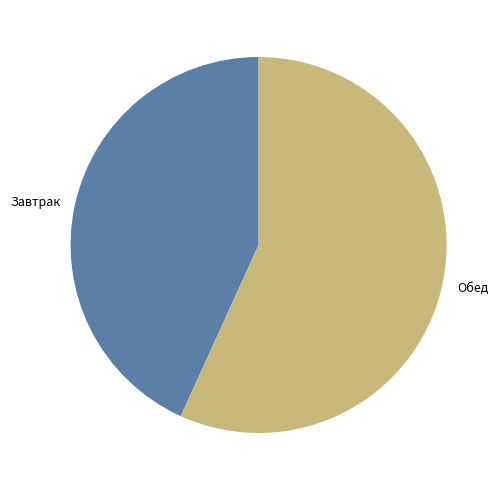

What is the smallest slice in the pie chart?

Завтрак